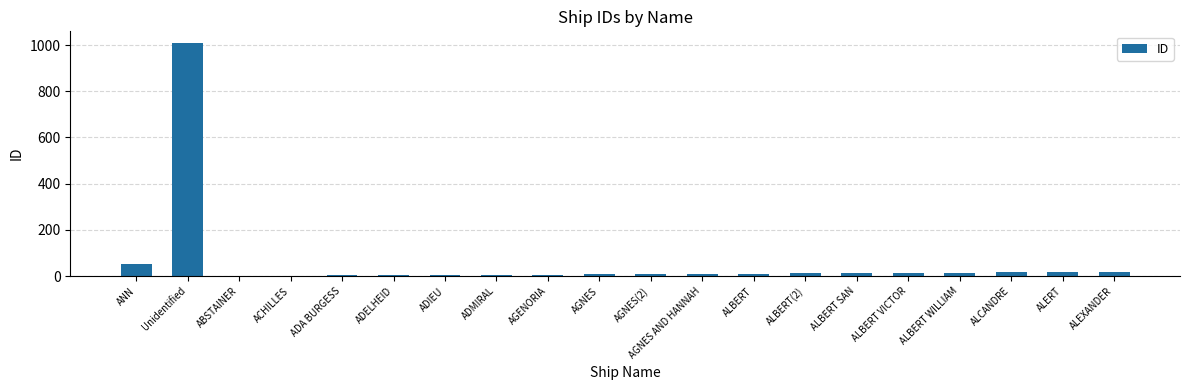

What is the sum of all values?

1231